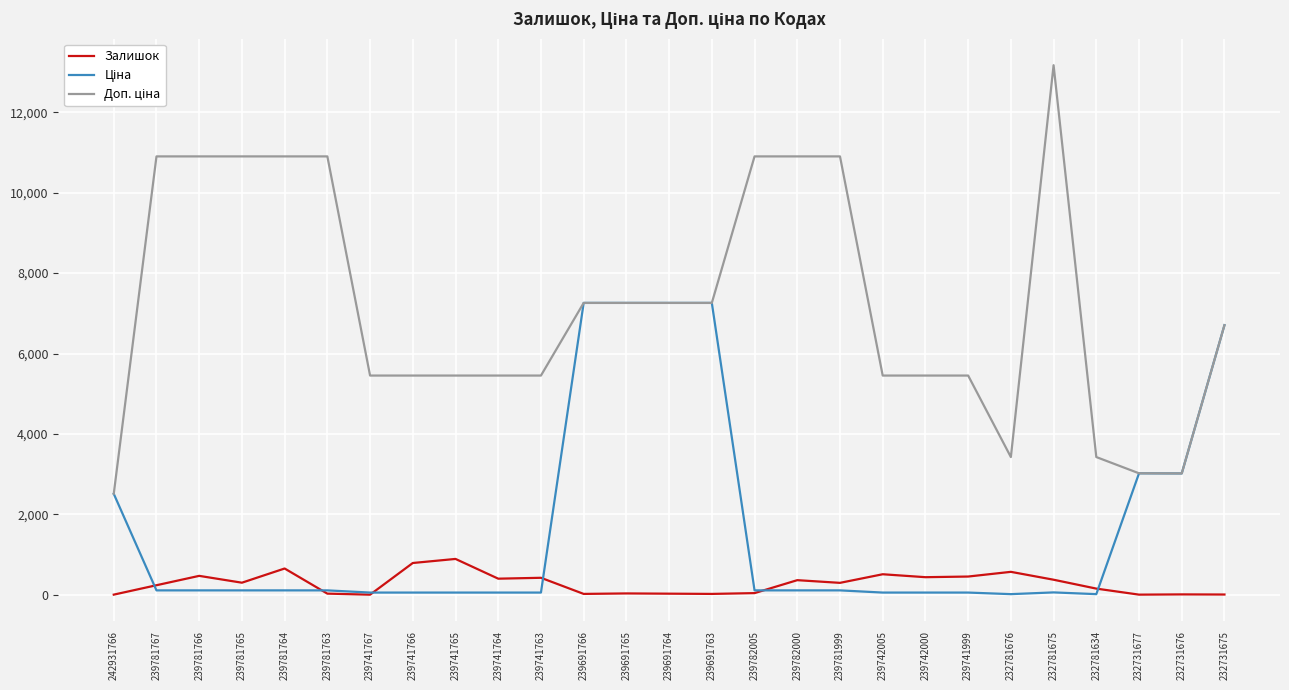

What is the highest value of the Залишок series?

891.0